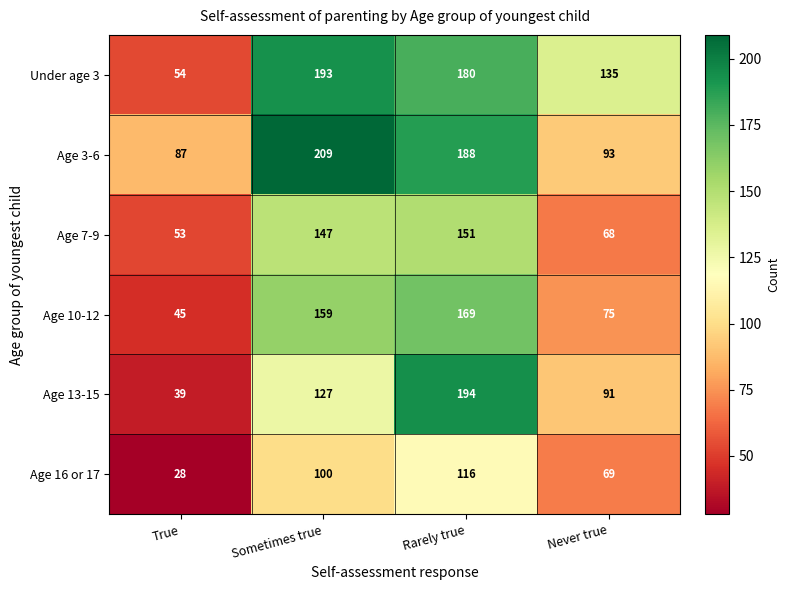

At which label does Under age 3 first exceed 180?

Sometimes true